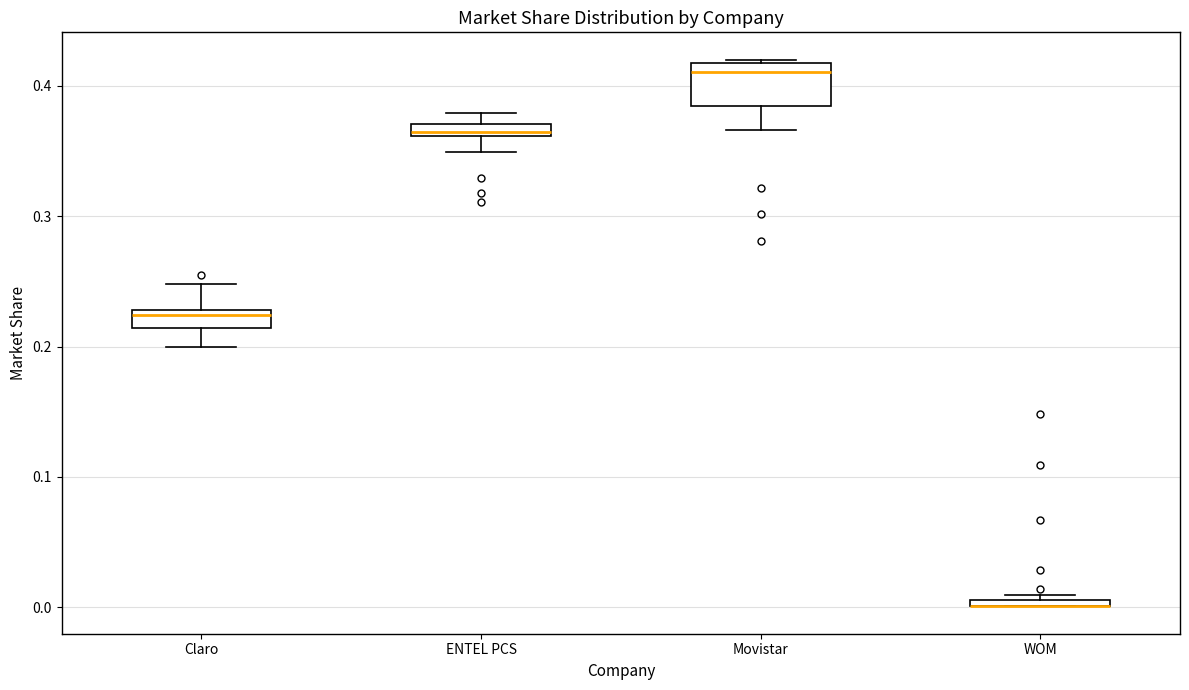

Where is the lower edge of the box for WOM on the y-axis? The values are not printed on the chart, so give them approximately, as read against the axis.

0.00